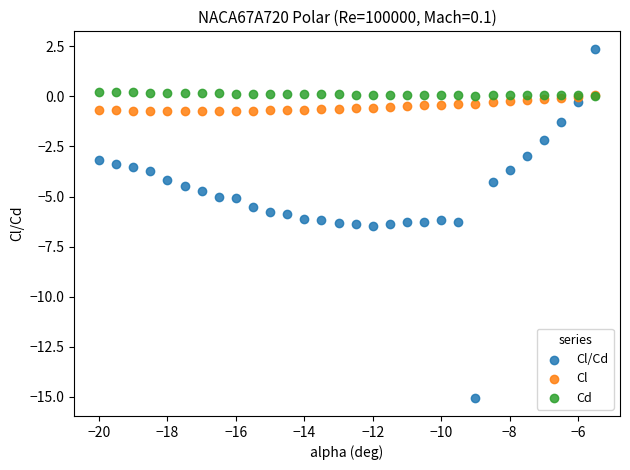

Which series reaches the maximum Y coordinate?

Cl/Cd